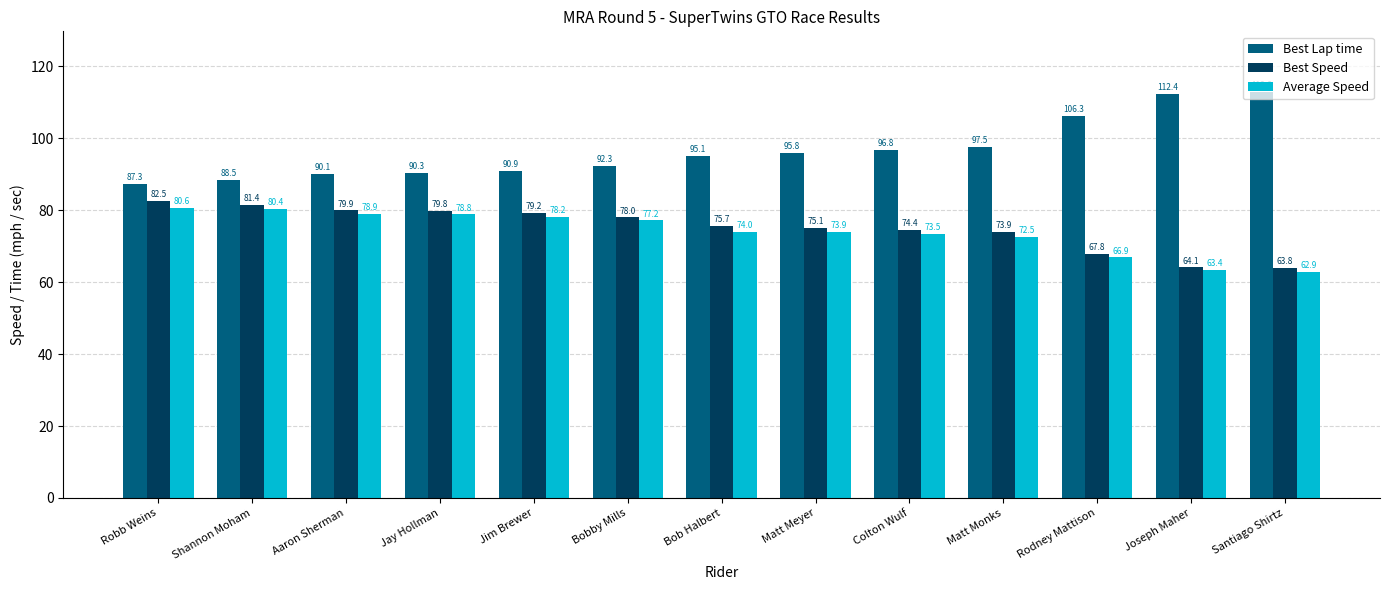

Are the bars grouped side by side (vs. stacked)?

Yes